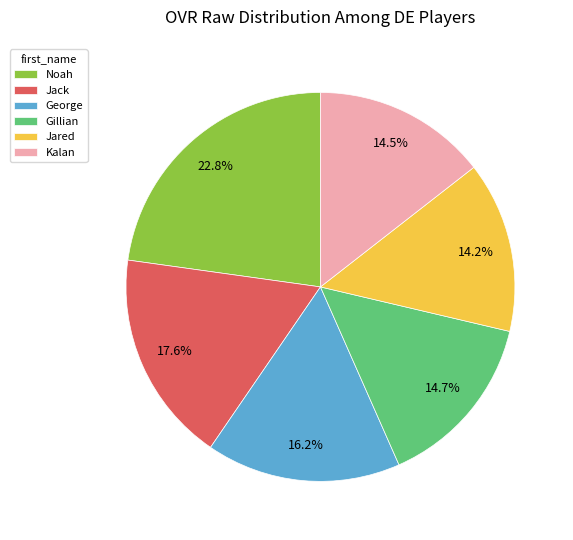

Is the sum of Jack and Gillian greater than half?

No